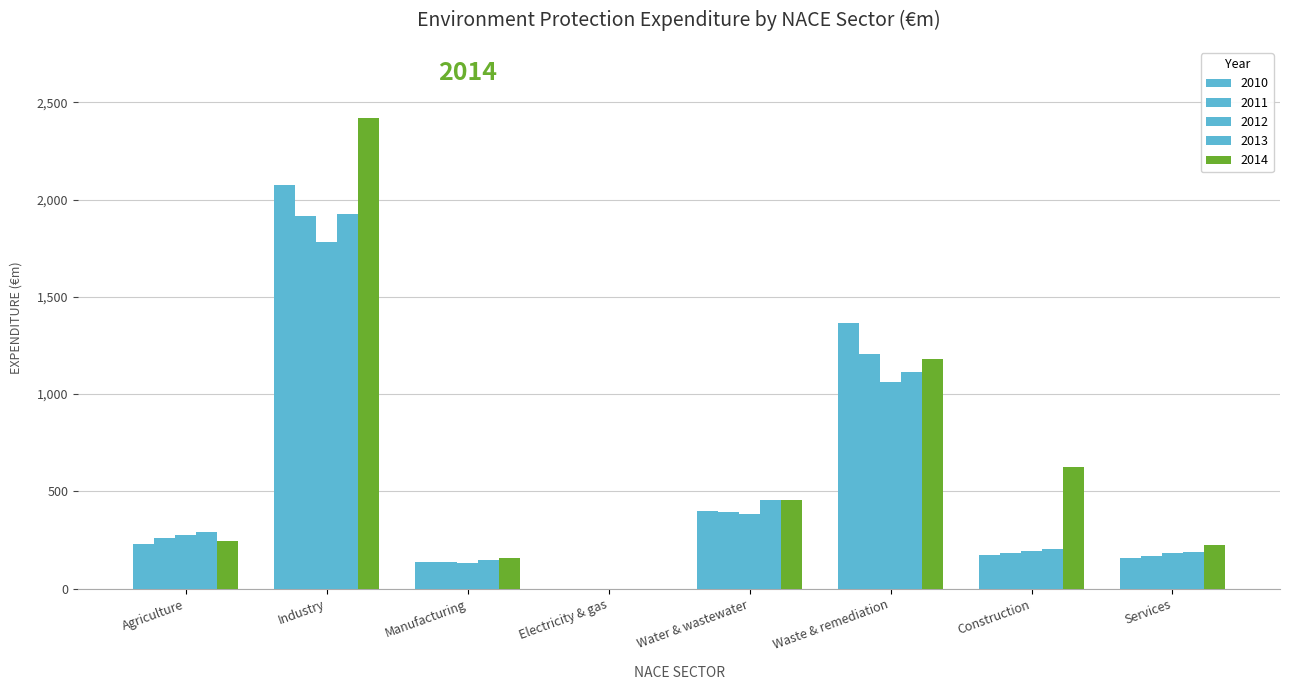

Where does the 2010 series first go above 227?

Industry